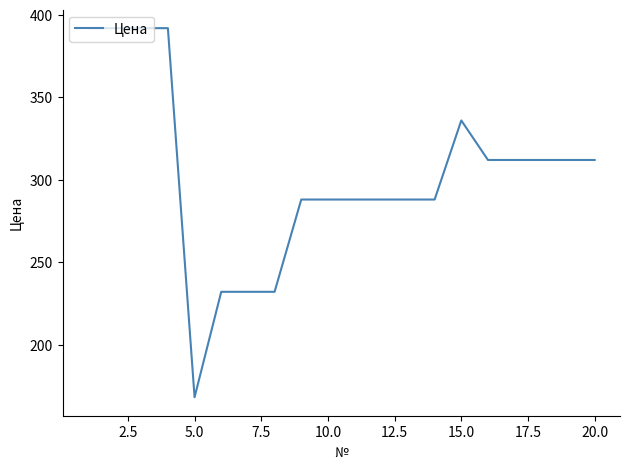

What is the minimum value shown in the chart?

168